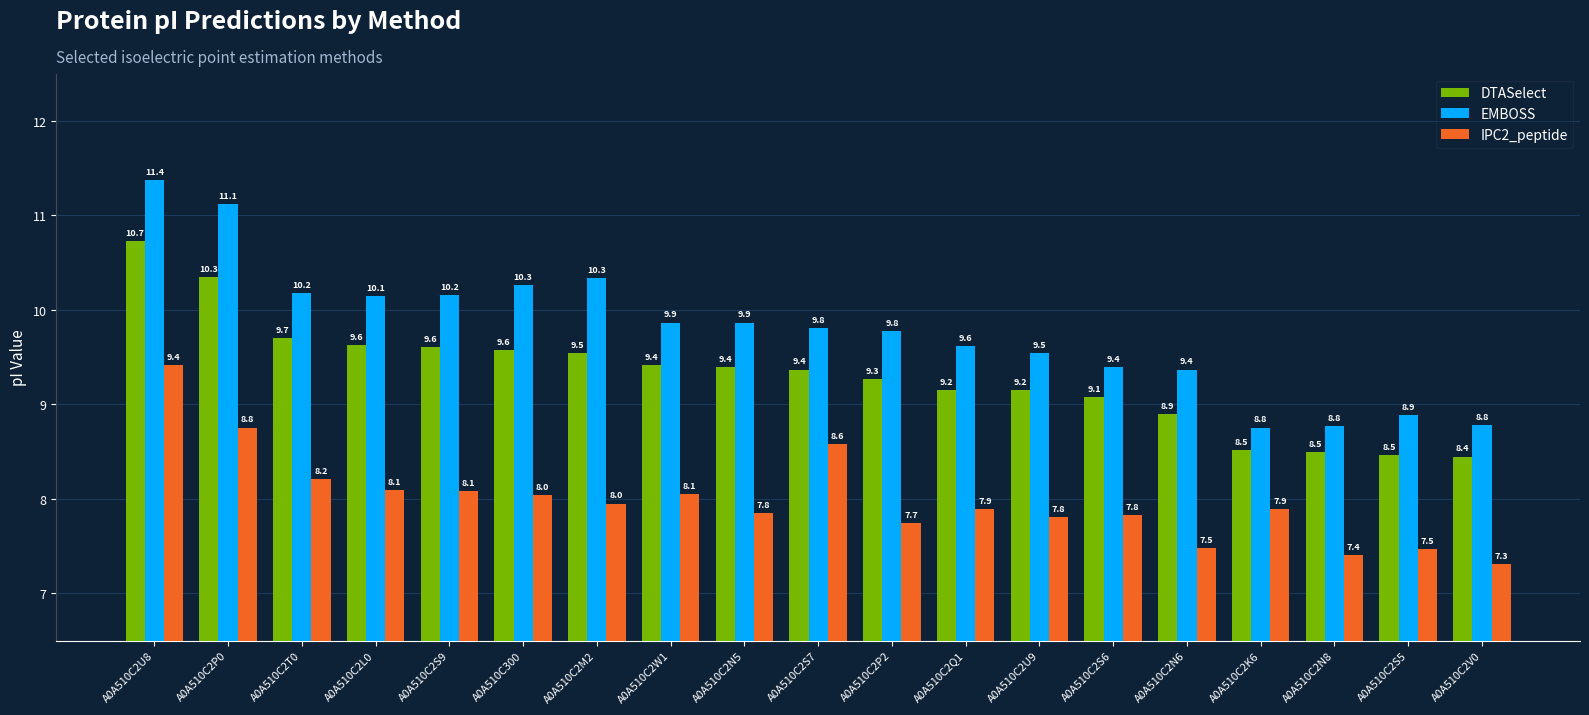

Which category has the lowest value across all series?

A0A510C2V0